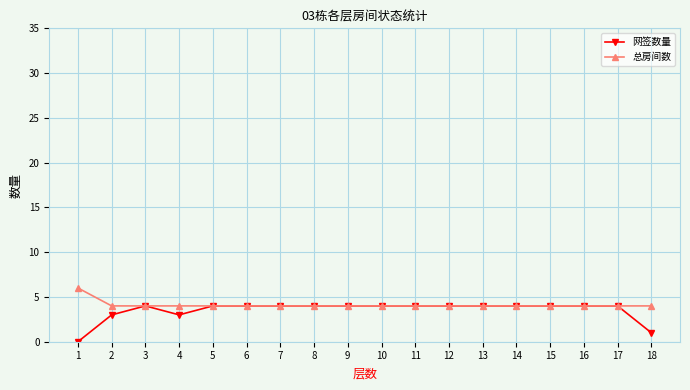

What is the total value across all series at 16?

8